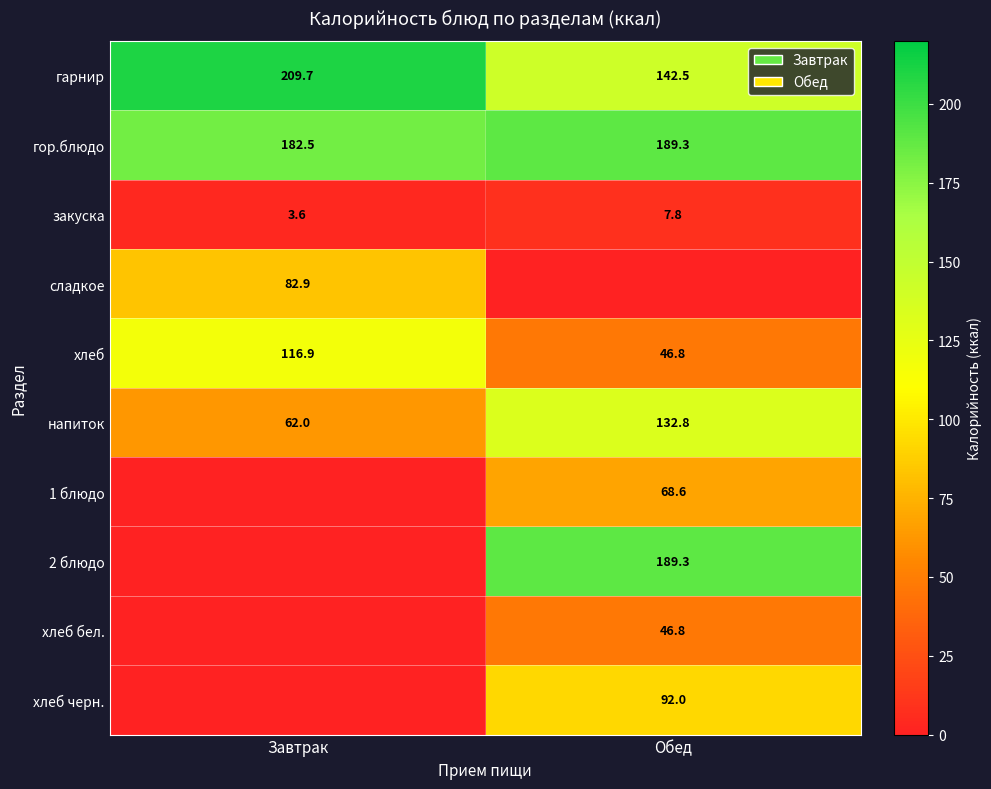

The хлеб черн. series shows 92.0 at Обед. True or false?

True